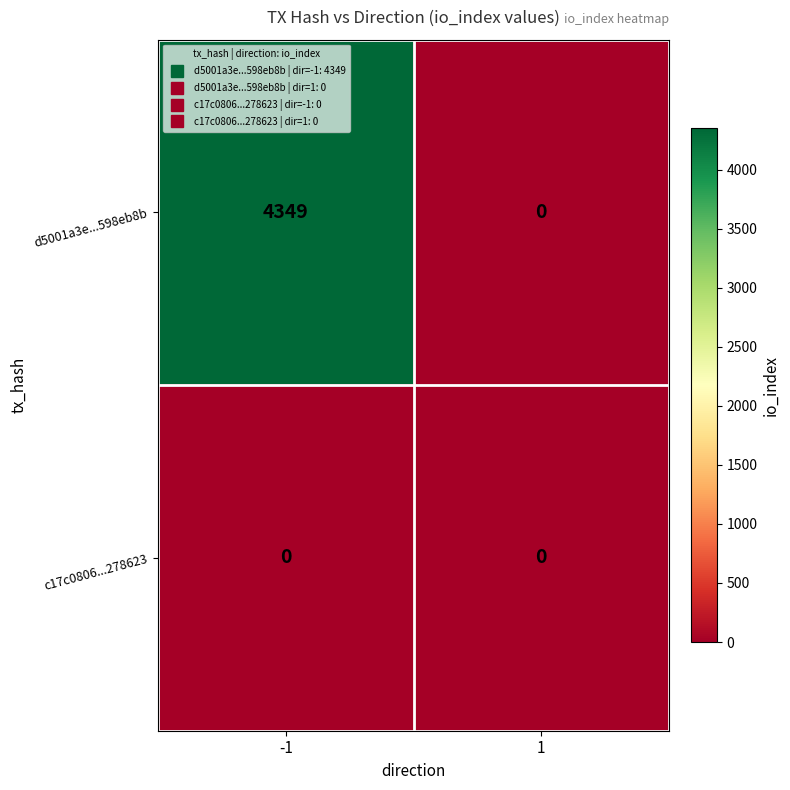

True or false: d5001a3e...598eb8b has a value of 0 at 1.

True